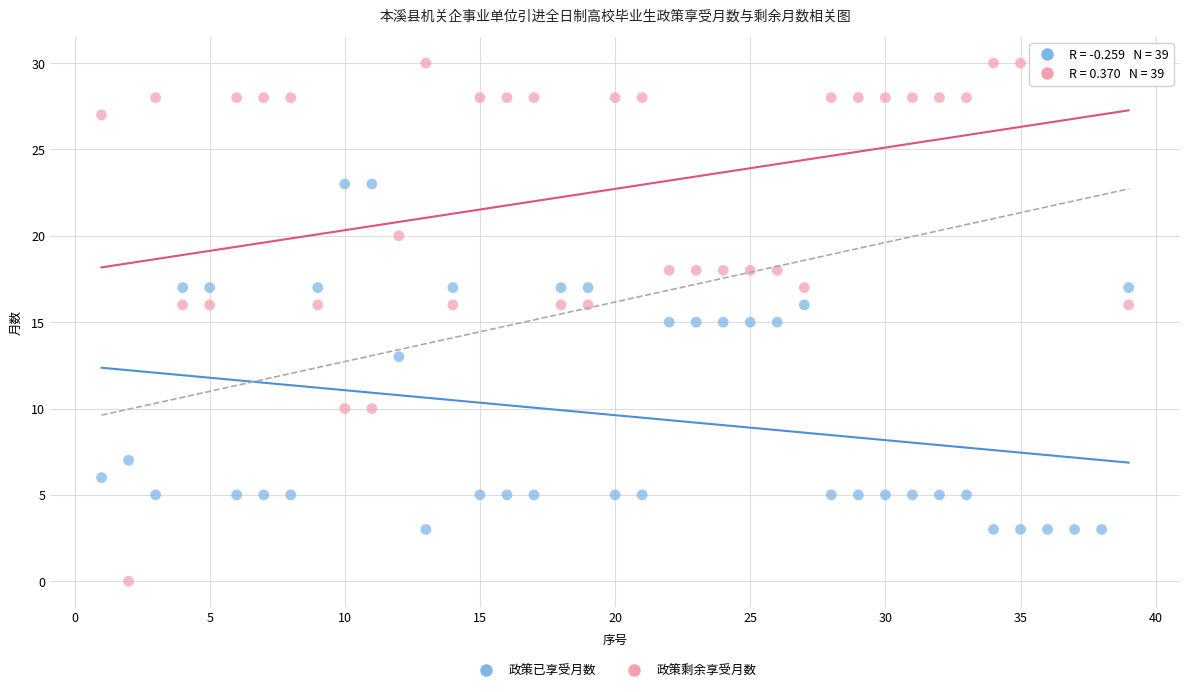

Across all data points, what is the range of X values (max minus min)?

38